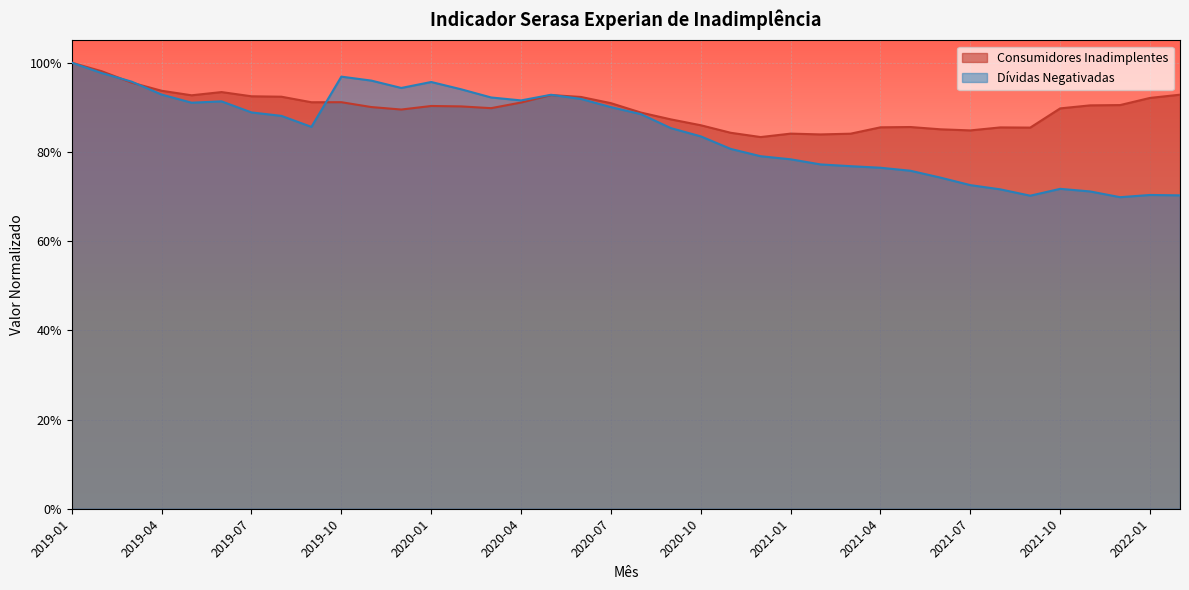

How many interior local valleys does the Dívidas Negativadas series have?

6